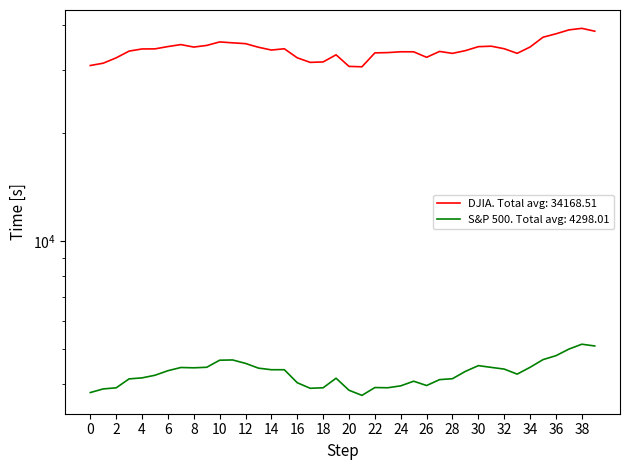

What is the difference between the maximum and minimum values in the sp-500 series?

1444.5